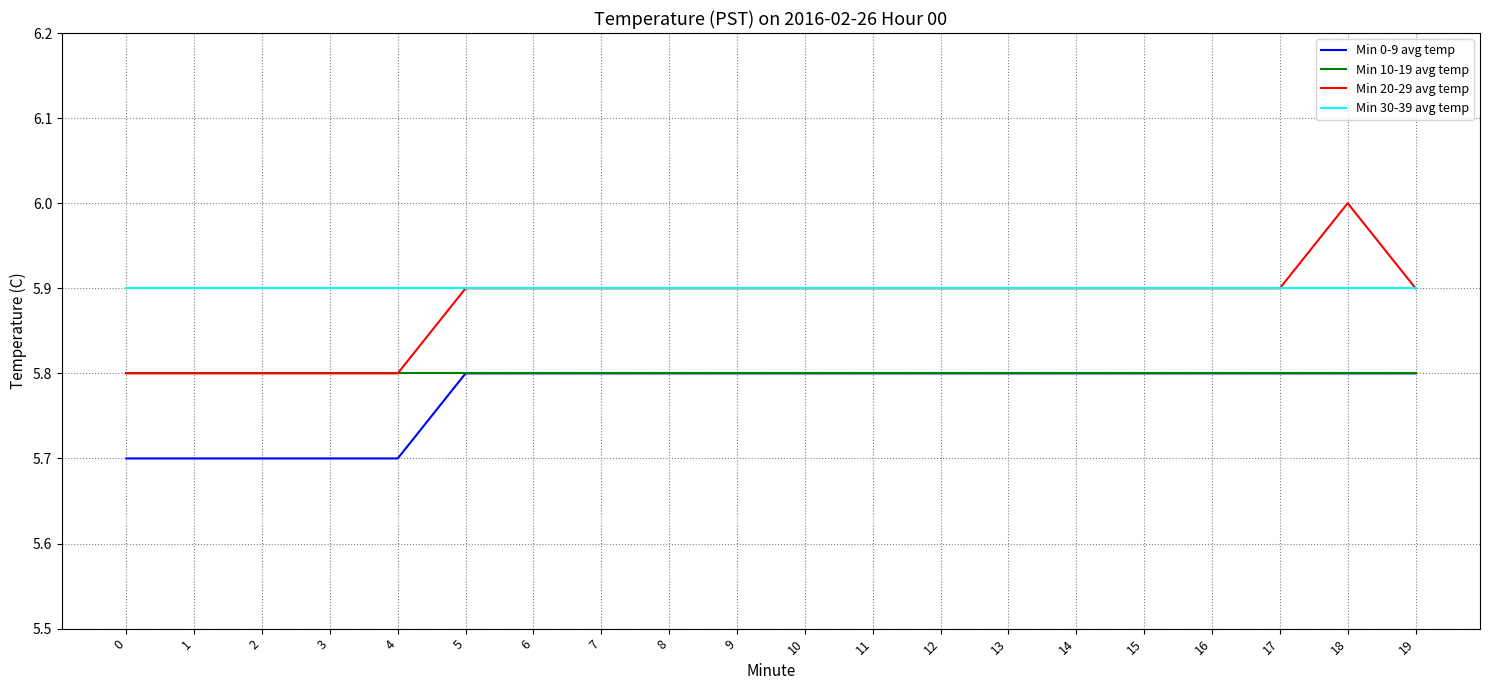

True or false: Min 30-39 avg temp and Min 0-9 avg temp cross at least once.

False